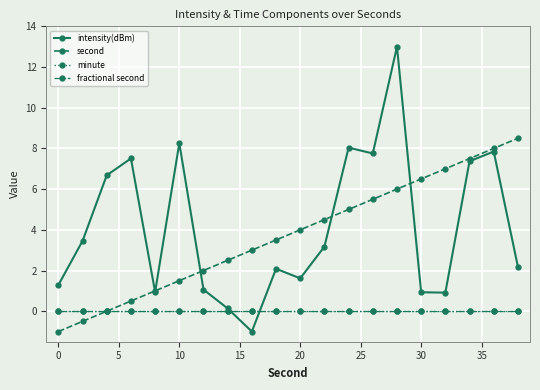

Does the chart have visible grid lines?

Yes